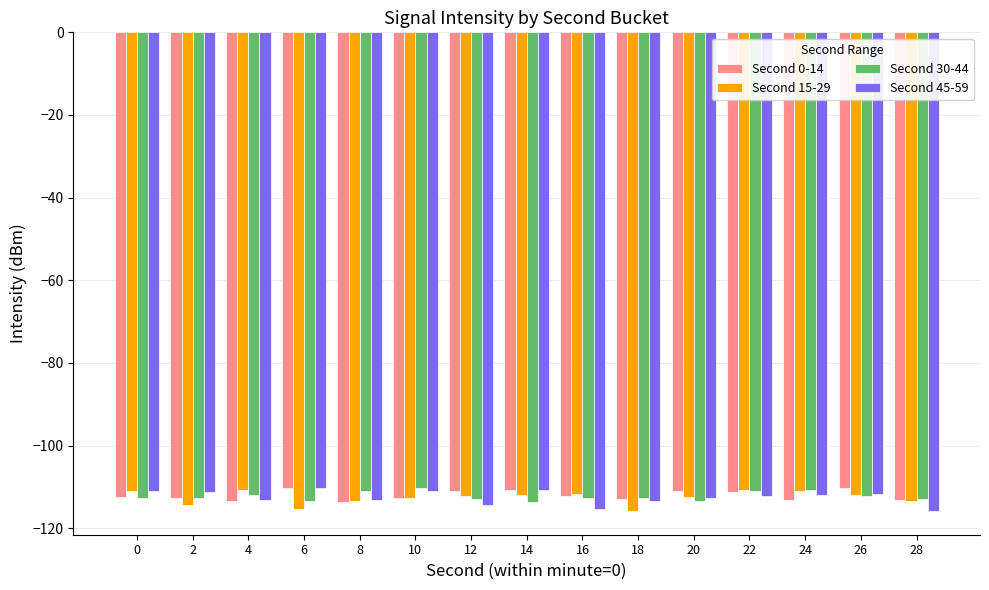

Is it true that Second 15-29 equals -110.7 at 4?

True